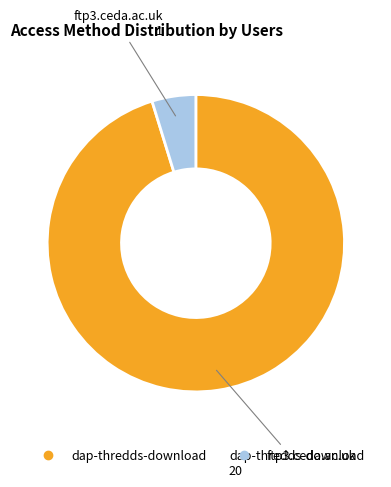

Which category accounts for the majority?

dap-thredds-download